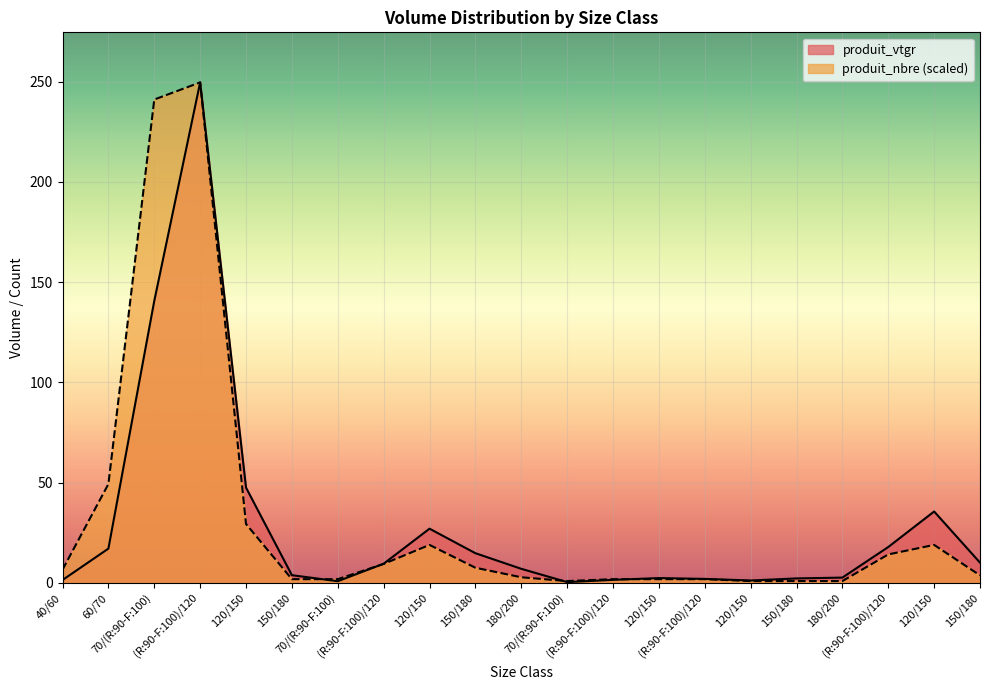

How many series are shown in this chart?

2